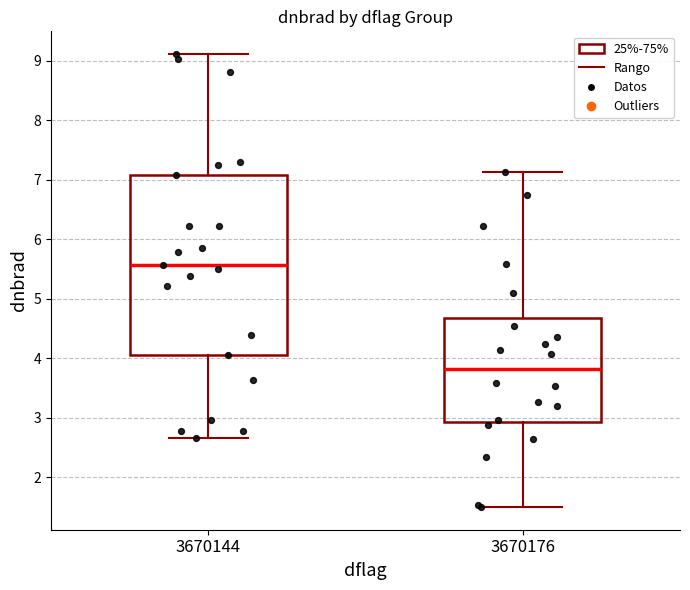

Reading left to right, transcribe this box plot: for each box, give where its median line is, the range the box spans, and where its two whiskers end, as read against the y-axis. The values are not printed on the chart, so give them approximately, as read against the axis.

3670144: median 5.6, box 4.1 to 7.1, whiskers 2.7 to 9.1
3670176: median 3.8, box 2.9 to 4.7, whiskers 1.5 to 7.1